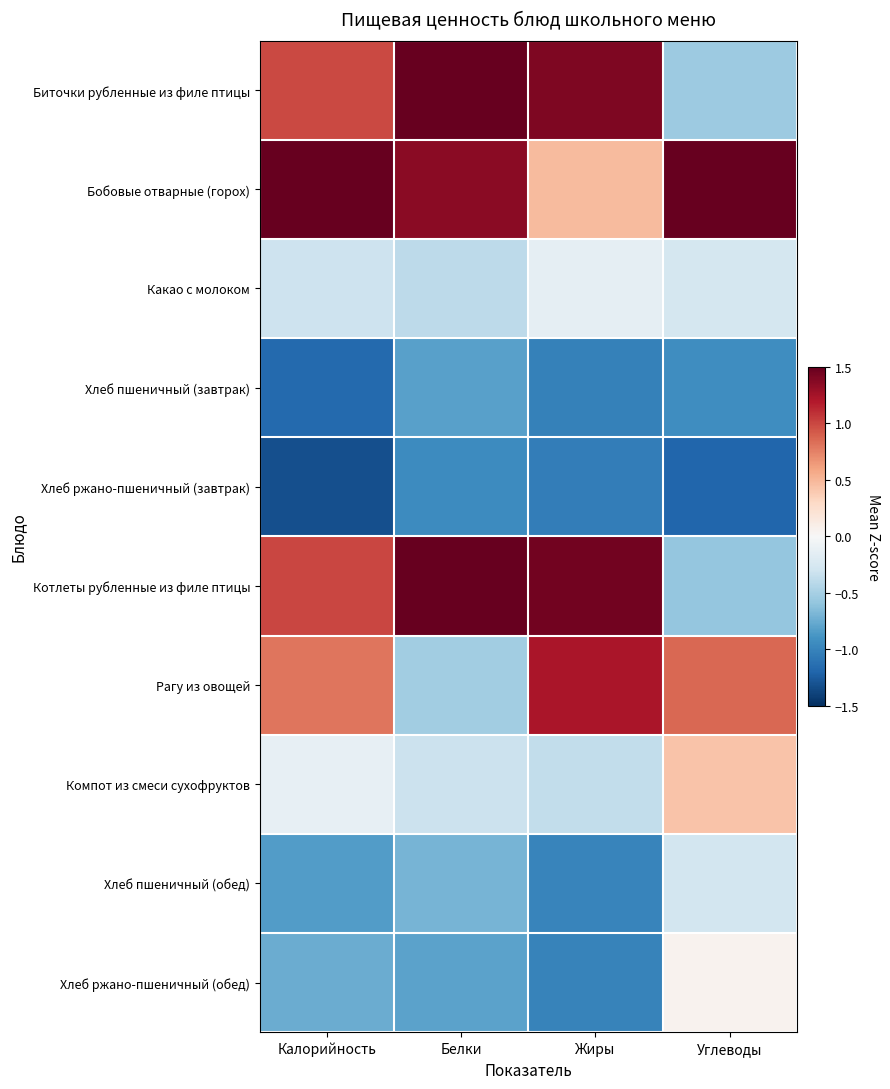

What is the difference between the highest and lowest values at Белки?

2.5